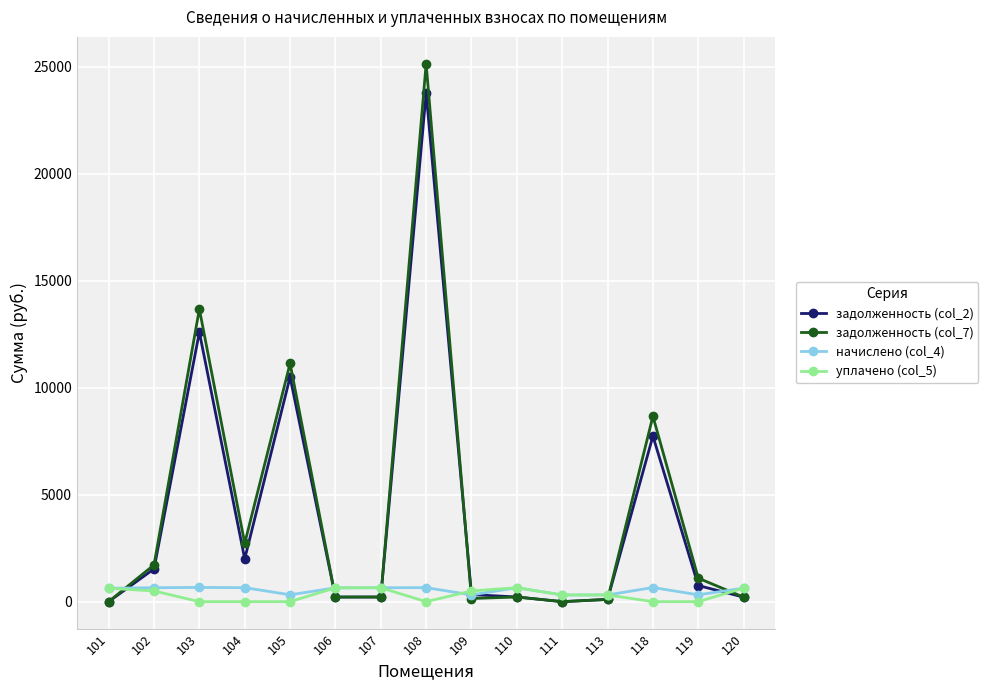

How many categories are shown in the chart?

15